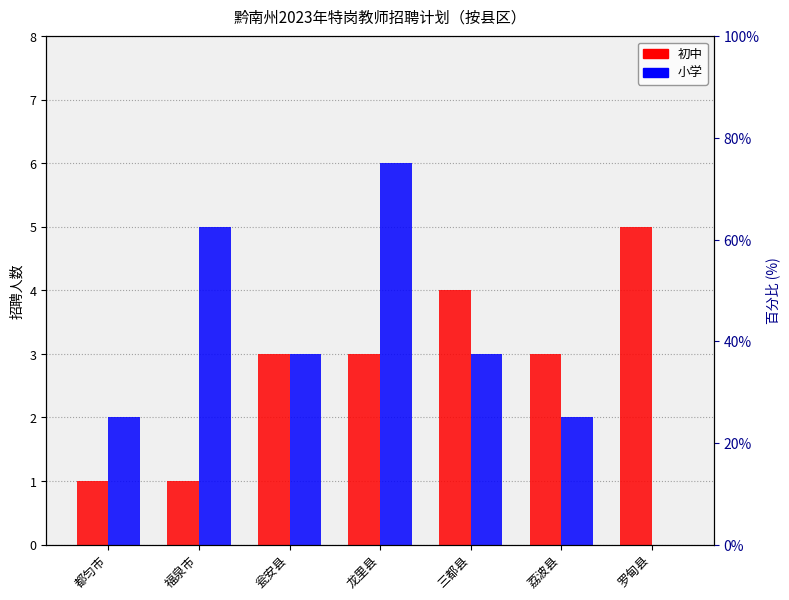

At which label does 初中 reach its minimum?

都匀市